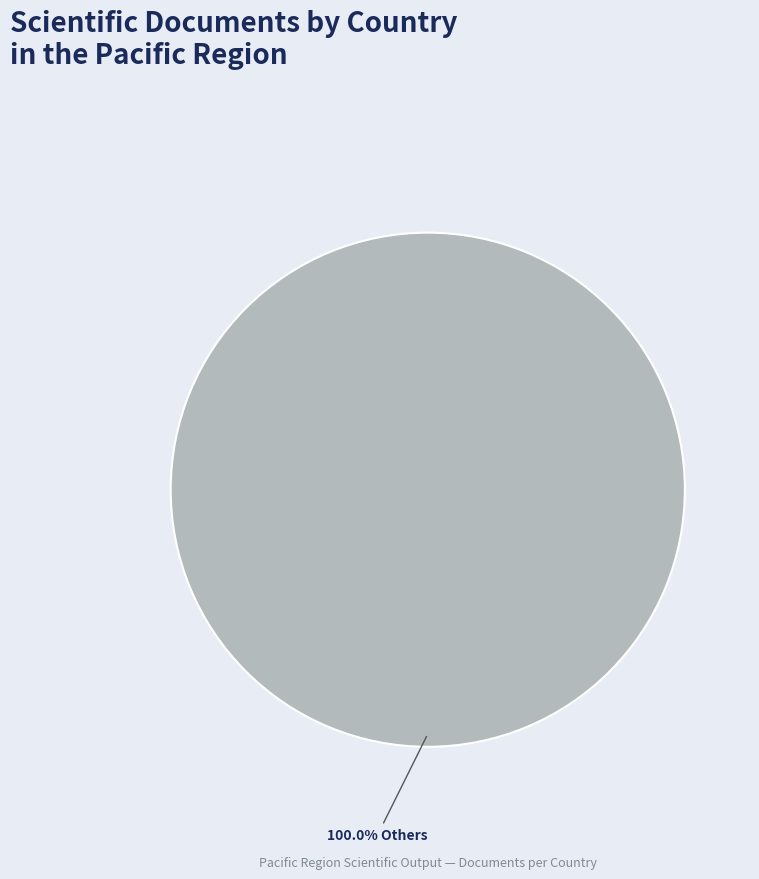

Does any single category account for the majority?

Yes